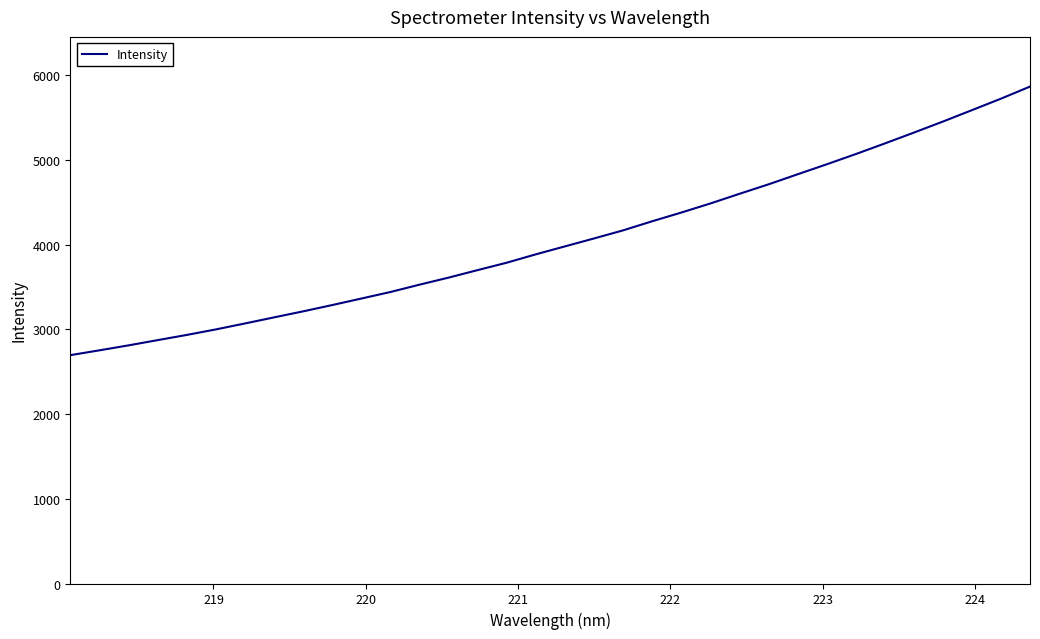

What is the average value?

4052.9